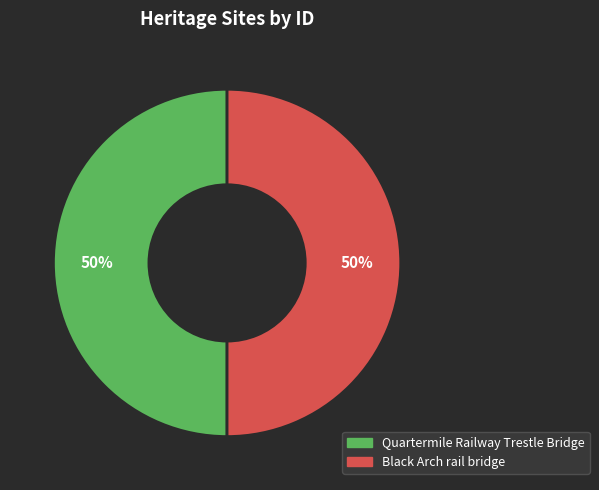

True or false: Quartermile Railway Trestle Bridge accounts for 50% of the total.

True